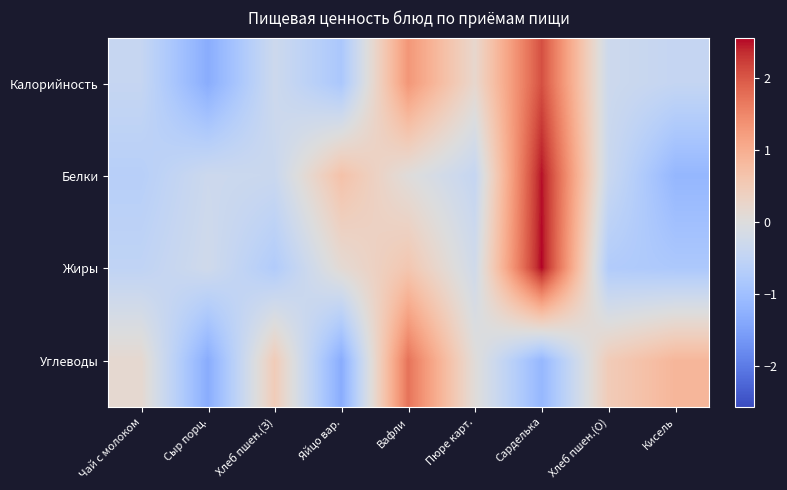

At which category is the sum across all series the highest?

Сарделька